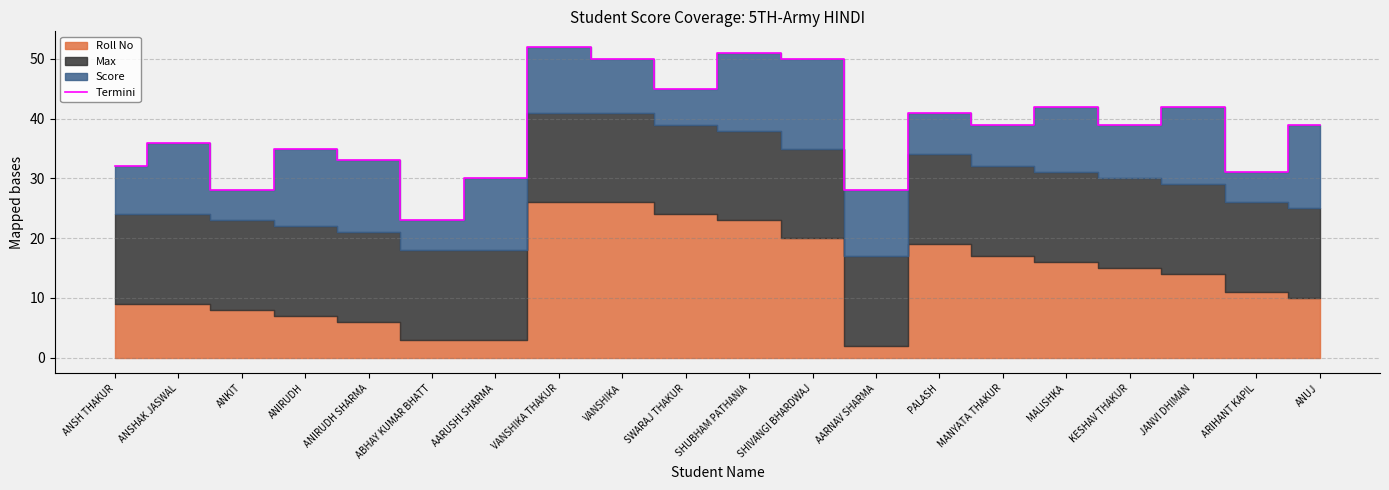

What is the label of the 14th point from the left?

PALASH